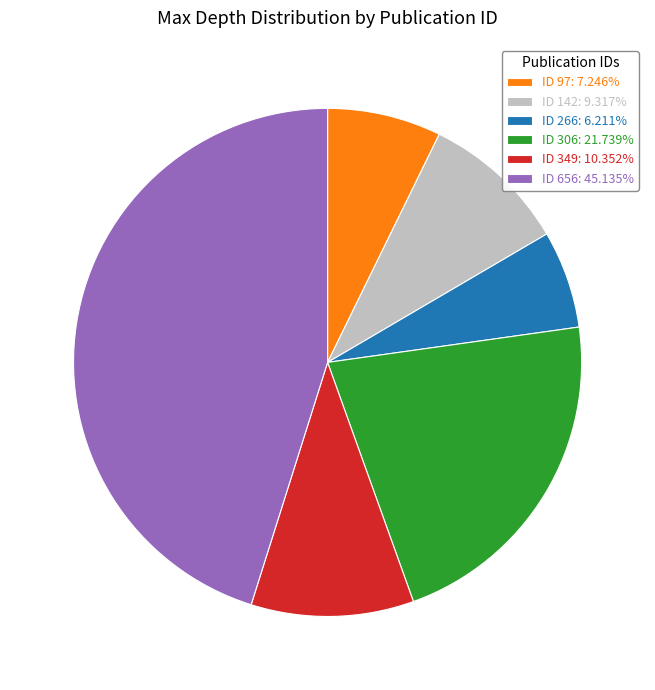

Do ID 306: 21.739% and ID 349: 10.352% together represent more than half of the pie?

No